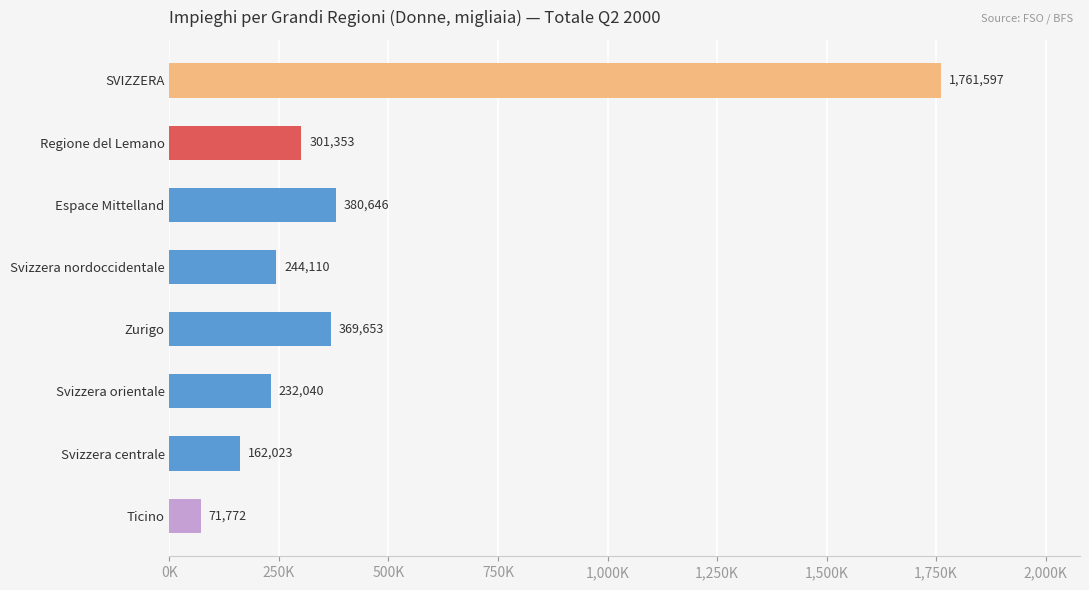

Does the chart contain any negative values?

No